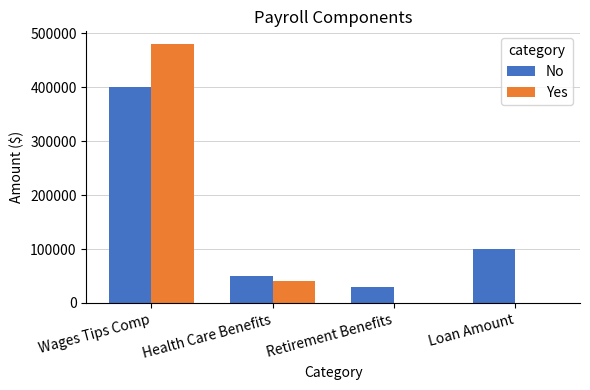

What is the sum of all Yes values?

520000